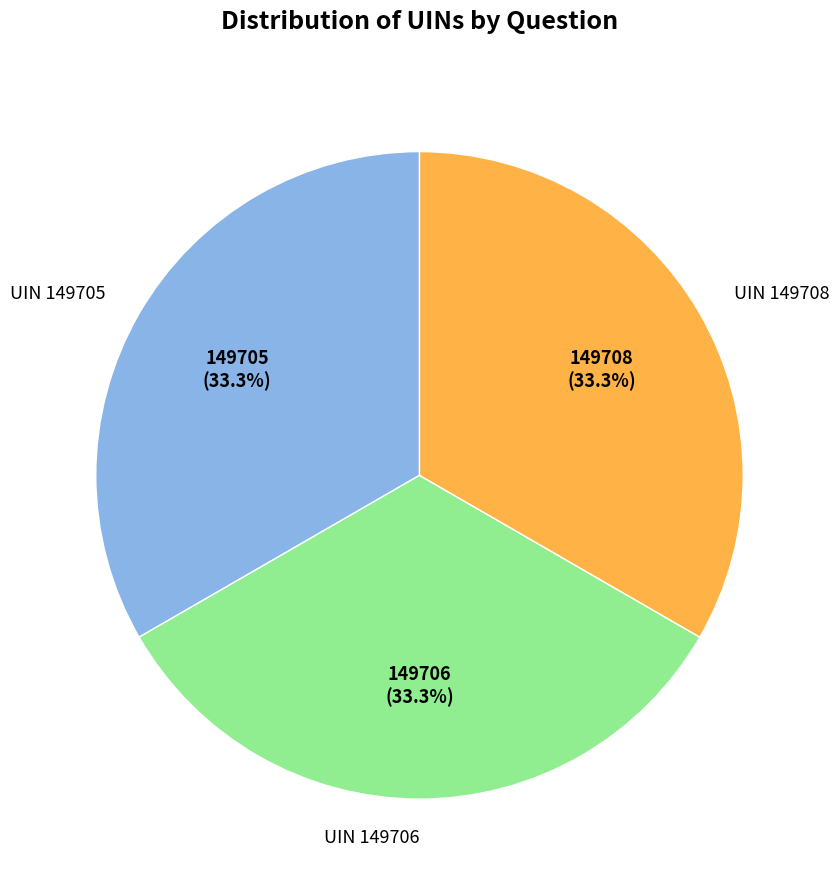

Is UIN 149708 the majority of the pie?

No